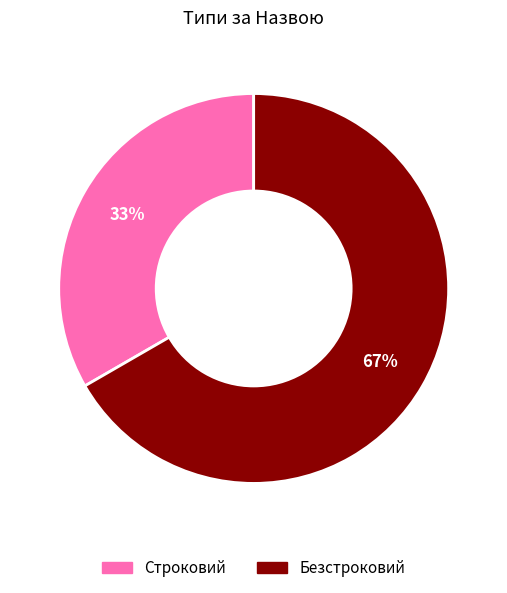

Which category has the biggest portion of the pie?

Безстроковий